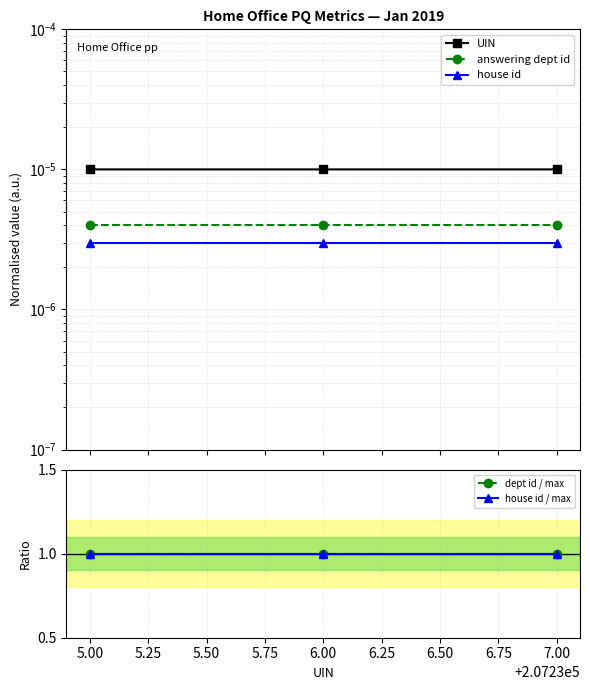

Reading left to right, transcribe all the data shown in this chart.

UIN: 0.0	0.0	0.0
answering dept id: 0.0	0.0	0.0
house id: 0.0	0.0	0.0
dept id / max: 1.0	1.0	1.0
house id / max: 1.0	1.0	1.0